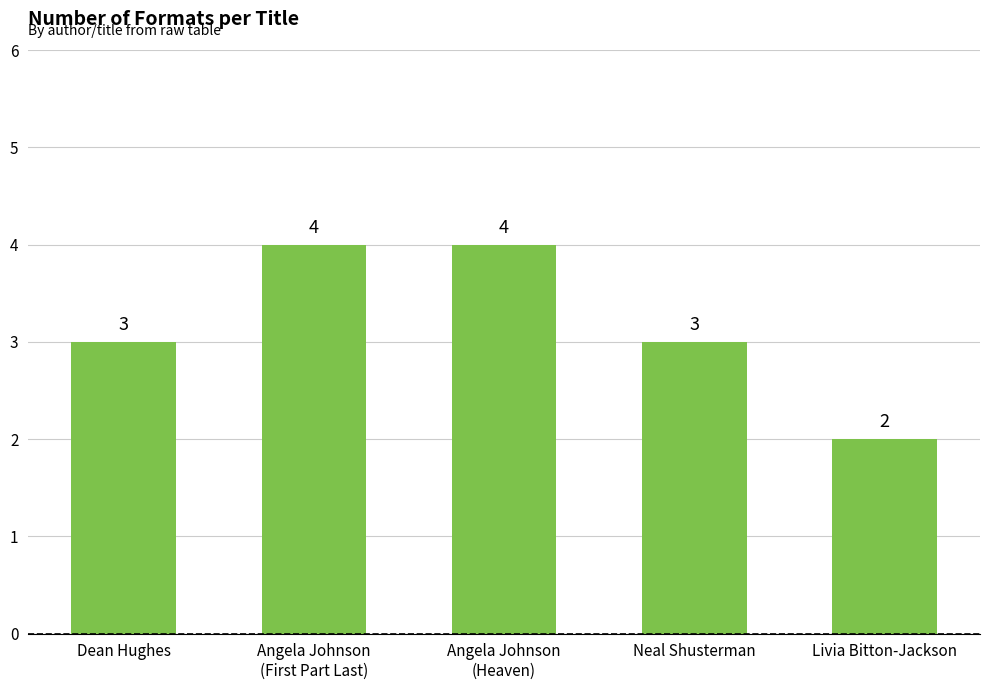

How many values are below 3?

1